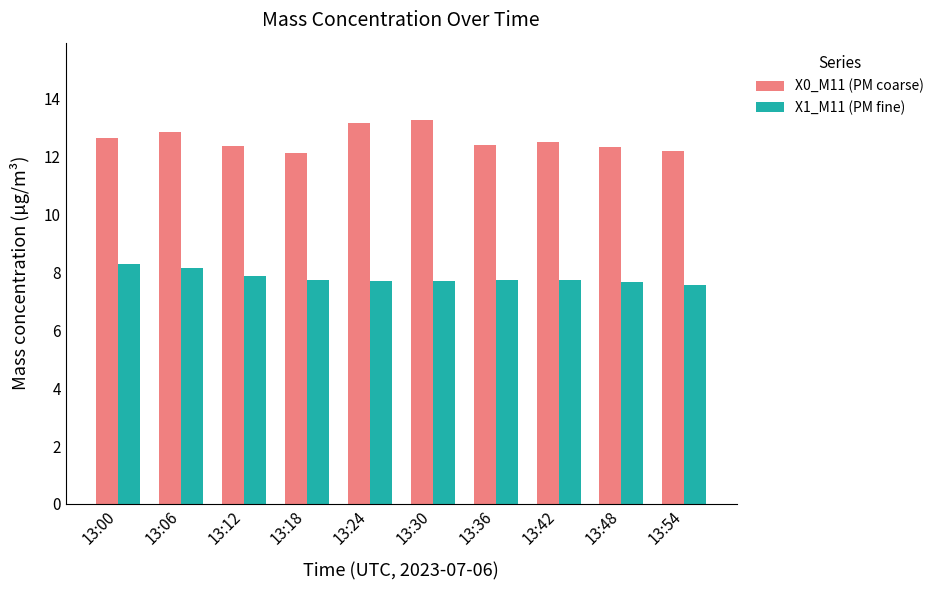

The X1_M11 (PM fine) series shows 10.8 at 13:12. True or false?

False